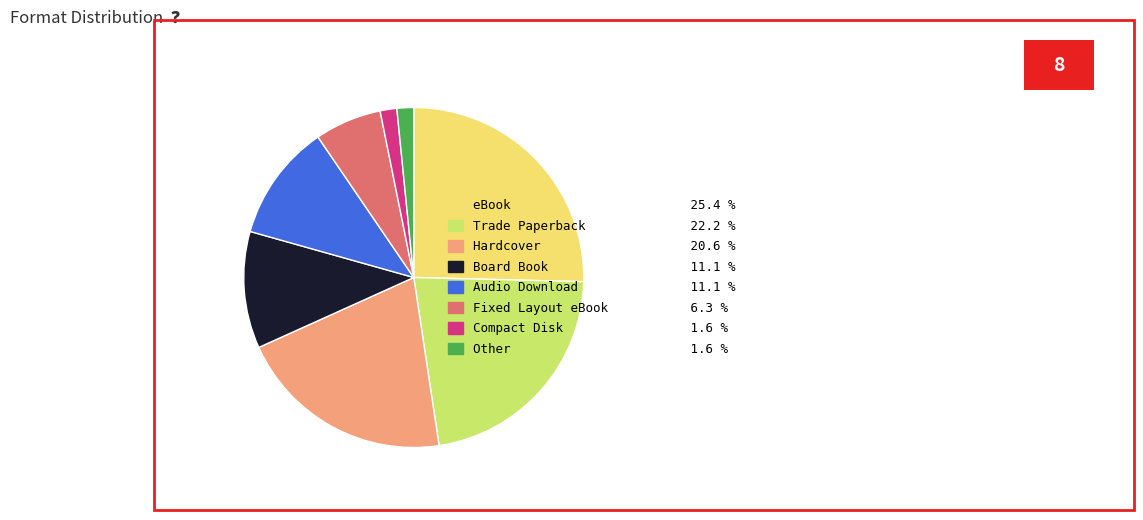

Approximately how many times larger is the value at Hardcover compared to Audio Download?

1.9